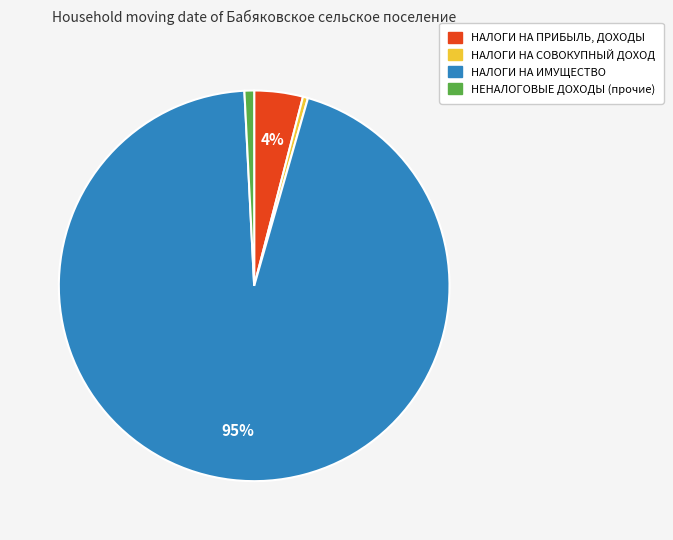

How many slices are in this pie chart?

4